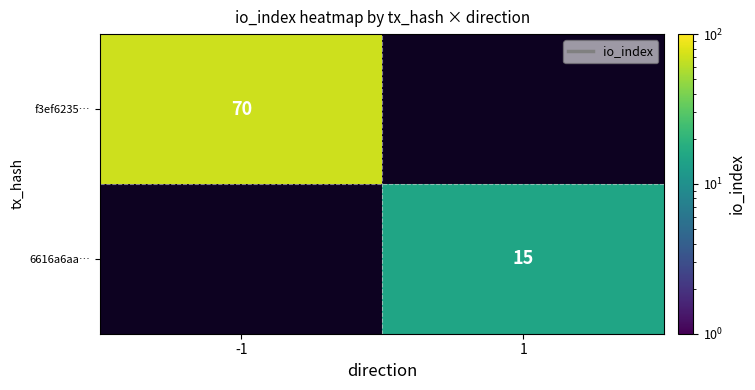

True or false: 6616a6aa… has a value of 8.8 at 1.

False